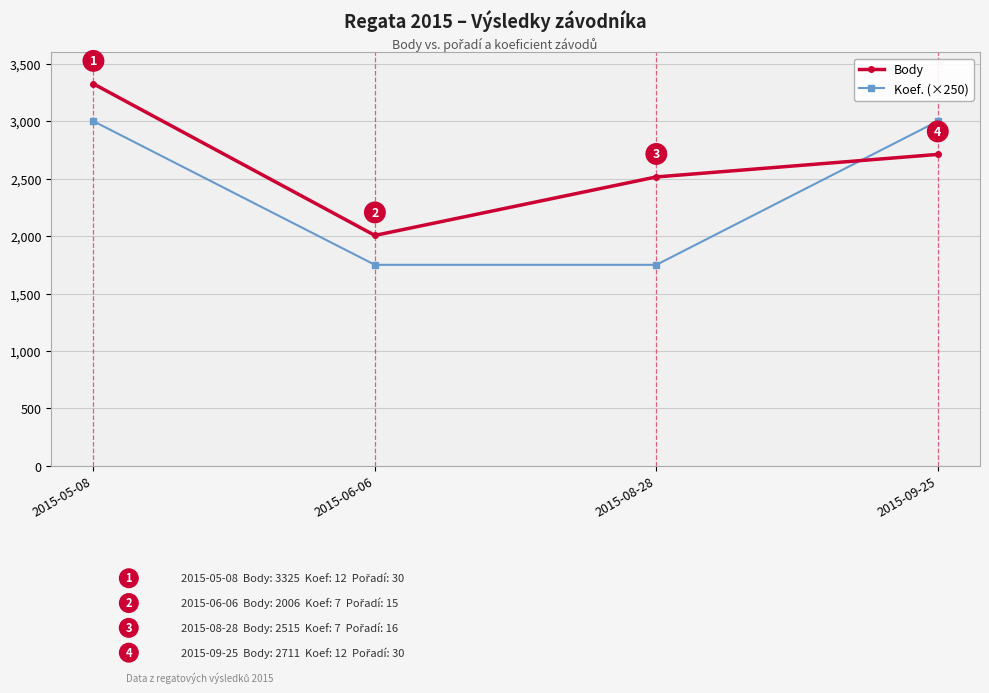

Reading right to left, transcribe all the data shown in this chart.

Body: 2015-09-25=2711	2015-08-28=2515	2015-06-06=2006	2015-05-08=3325
Koef. (×250): 2015-09-25=3000	2015-08-28=1750	2015-06-06=1750	2015-05-08=3000